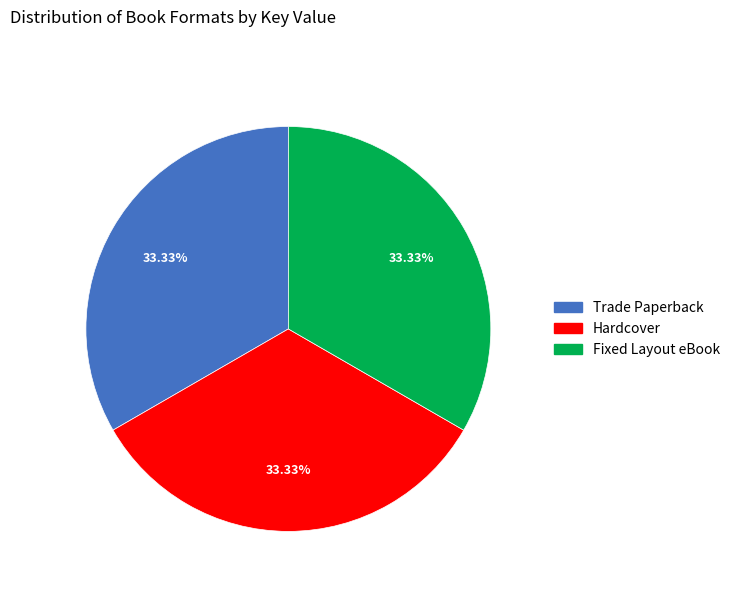

Is there any slice that represents more than half of the pie?

No